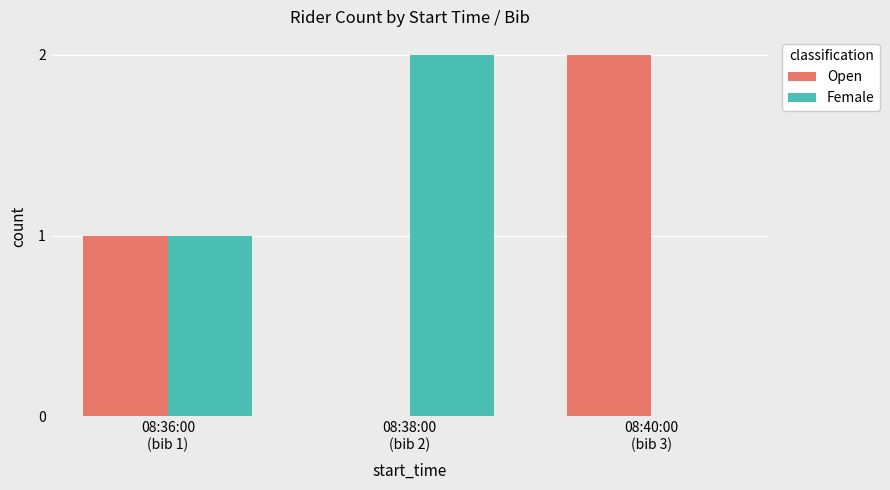

The Female series shows -1 at 08:40:00
(bib 3). True or false?

False